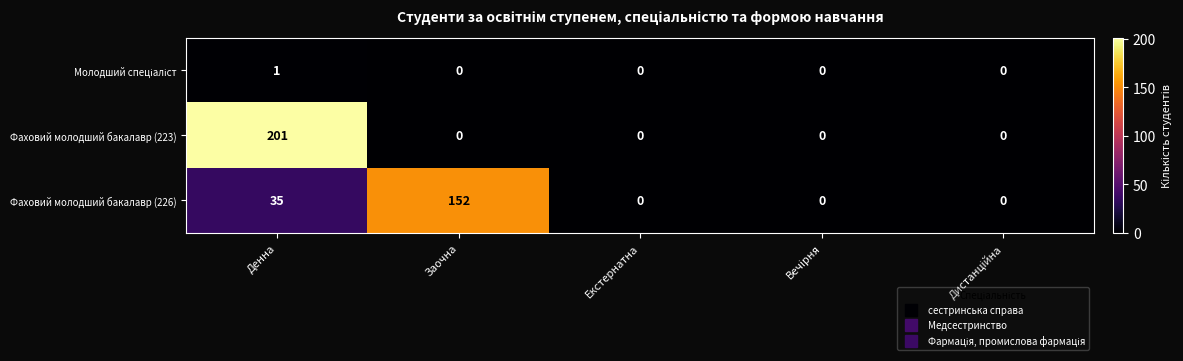

Is it true that Фаховий молодший бакалавр (226) equals 8 at Денна?

False